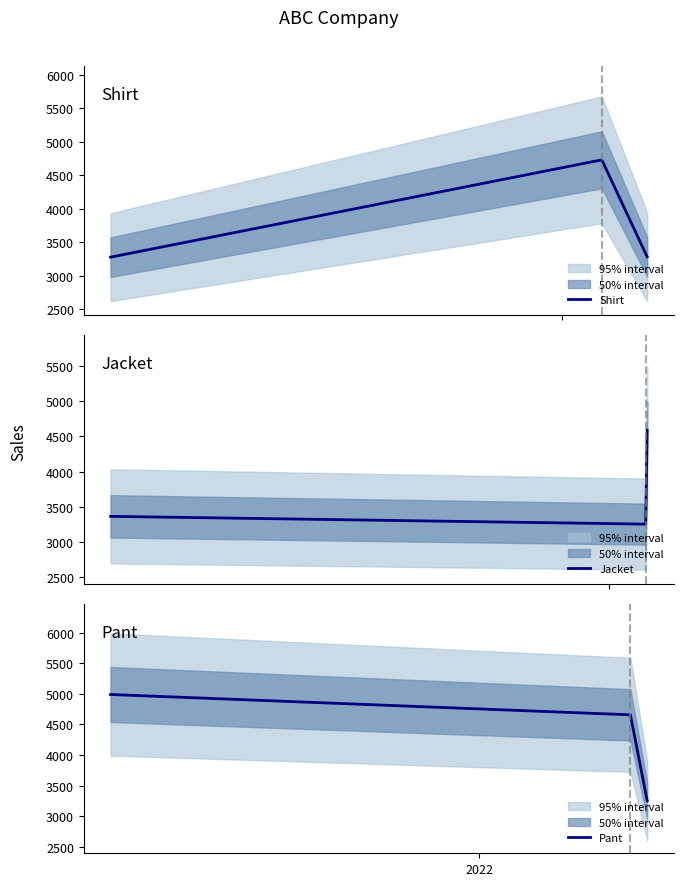

Which series has the largest total across all categories?

Pant